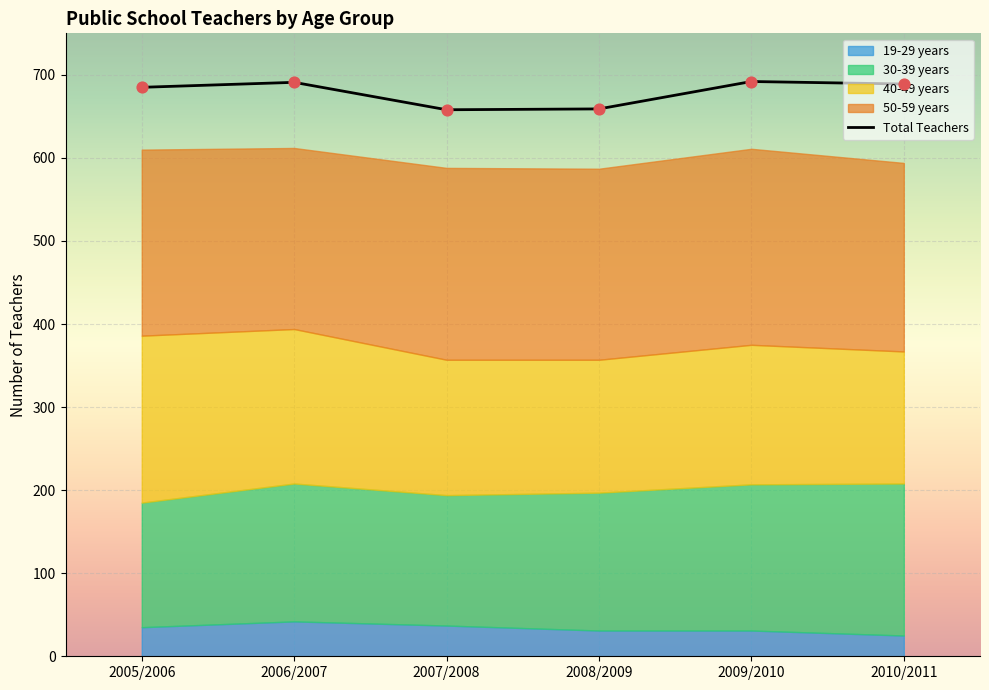

At how many categories does at least one series exceed 241?

6